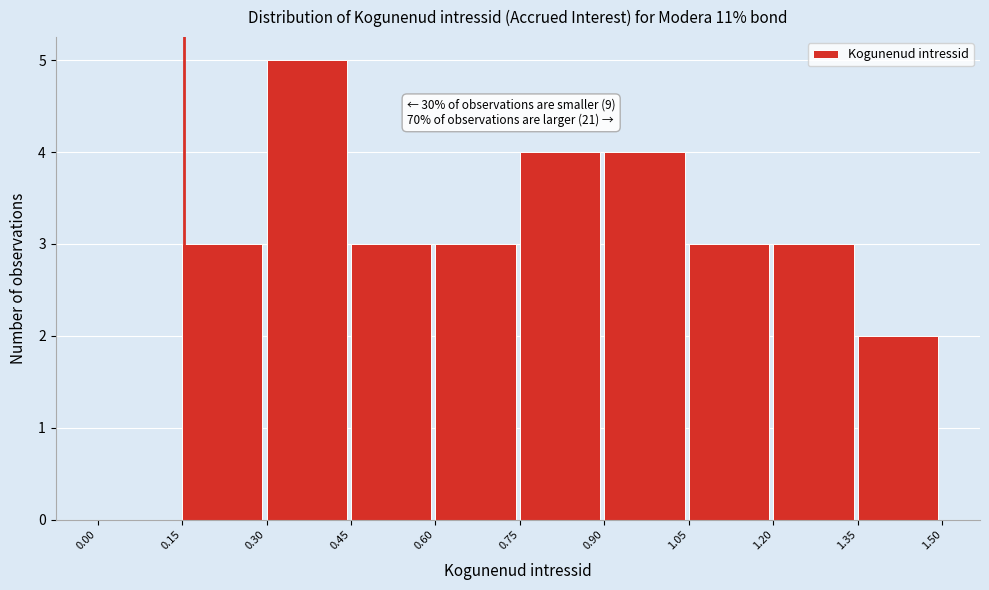

Over which range of the x-axis is the bar tallest?

0.30 to 0.45